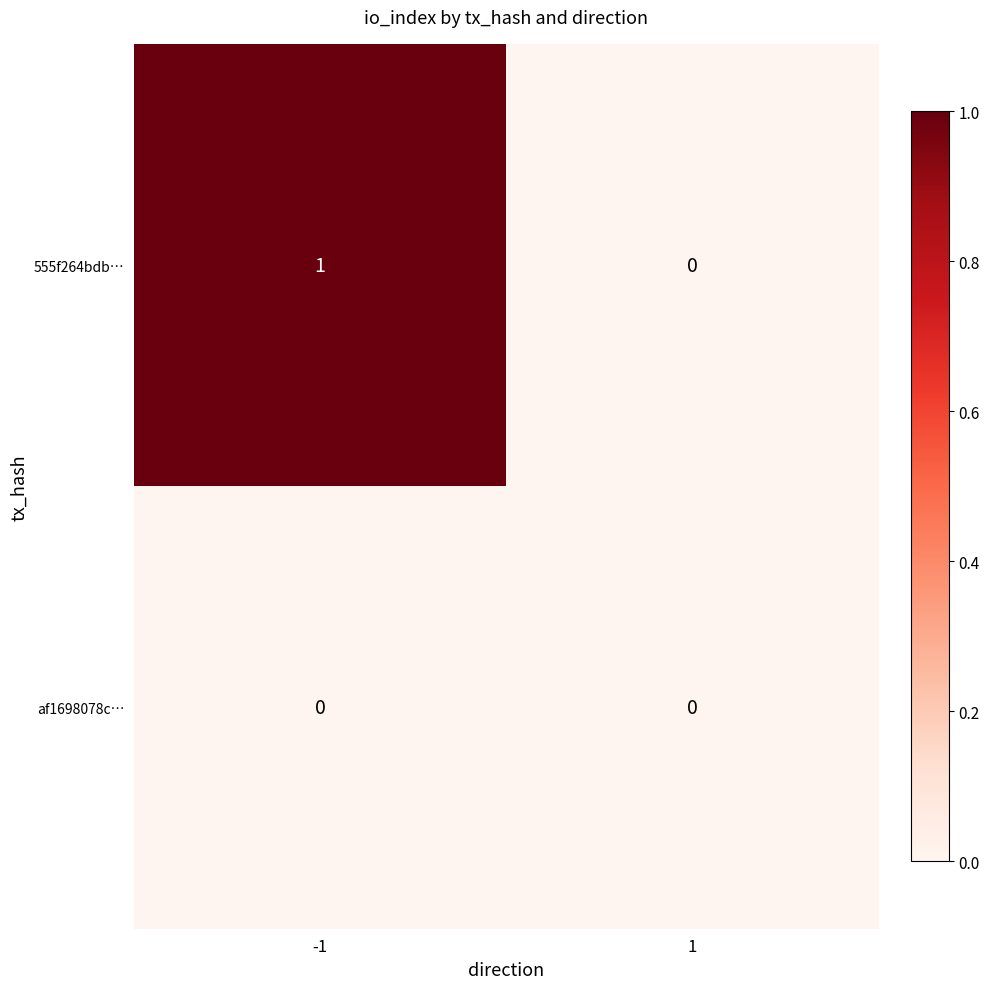

The value of af1698078c… at 1 is 0. True or false?

True